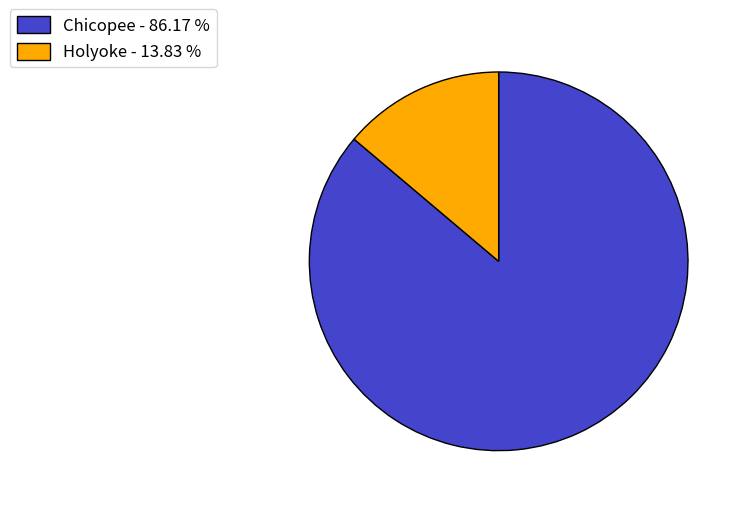

Which category accounts for the majority?

Chicopee